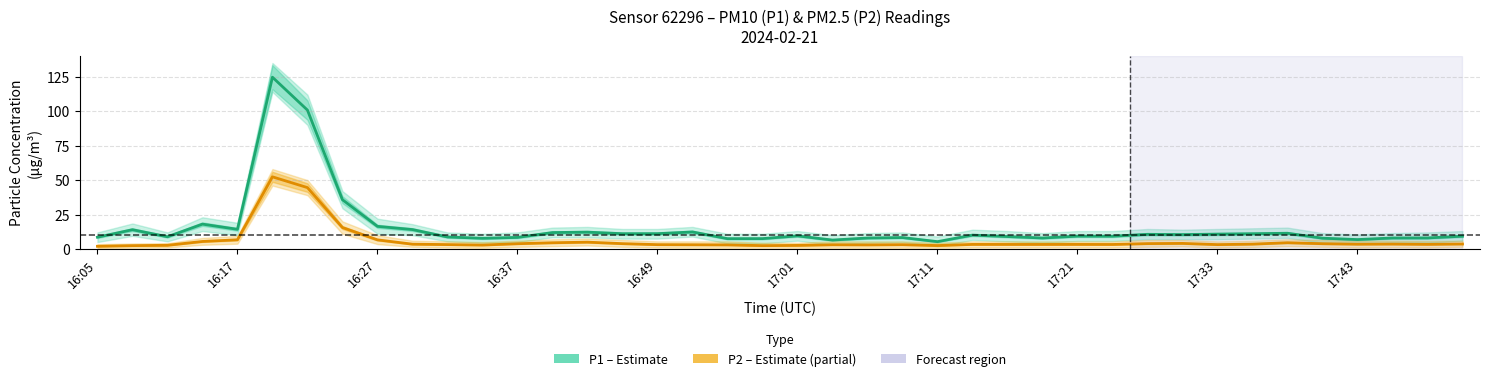

Which series changed the most between 16:37 and 17:33?

P1 (PM10)